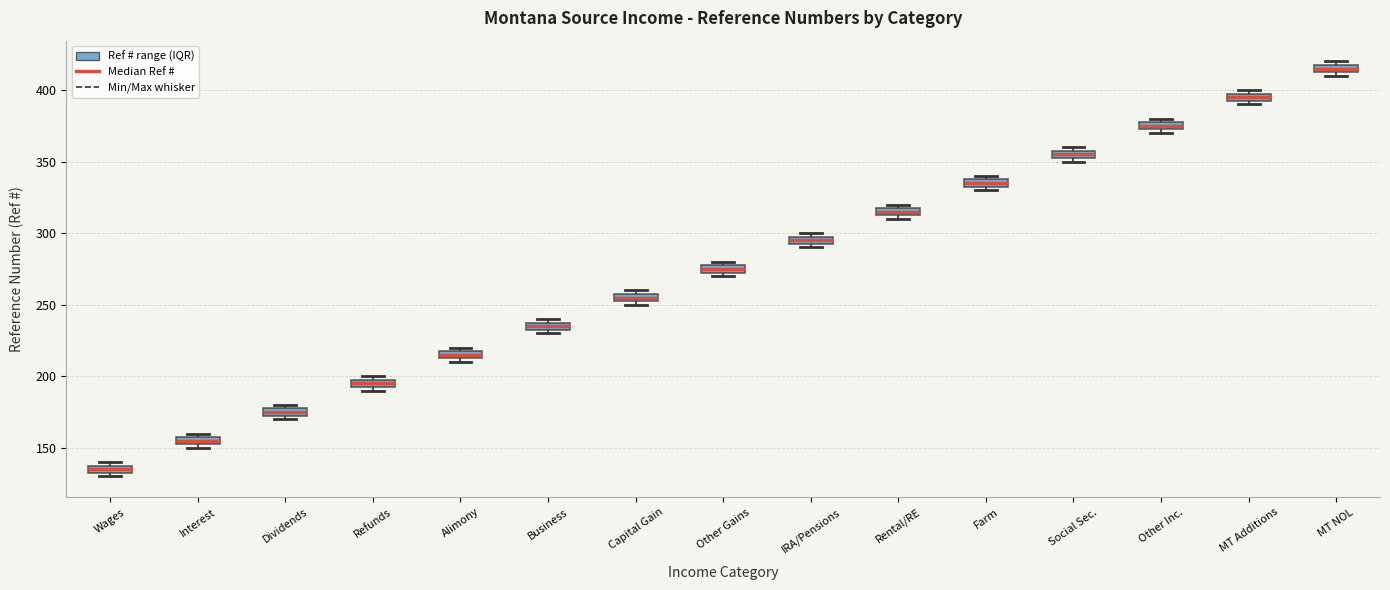

Where is the upper edge of the box for Dividends on the y-axis? The values are not printed on the chart, so give them approximately, as read against the axis.

180